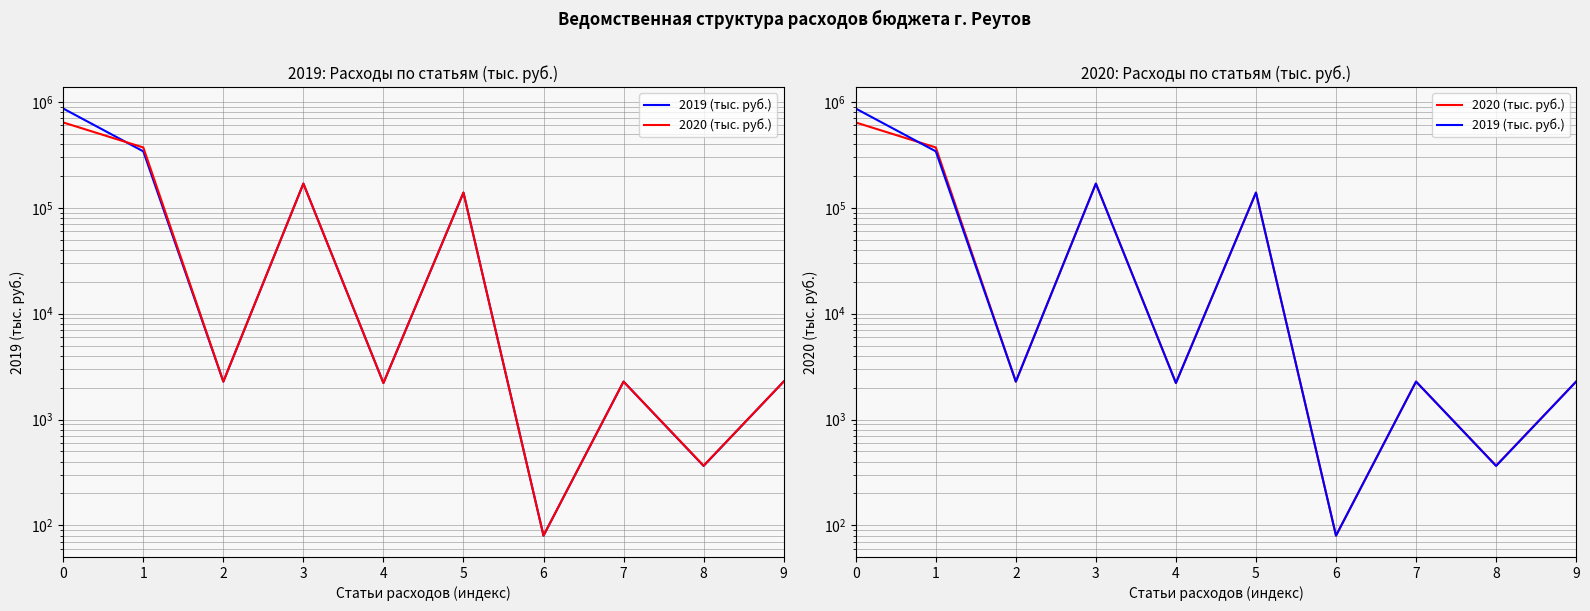

What are all the series names shown in the legend?

2019 (тыс. руб.), 2020 (тыс. руб.)